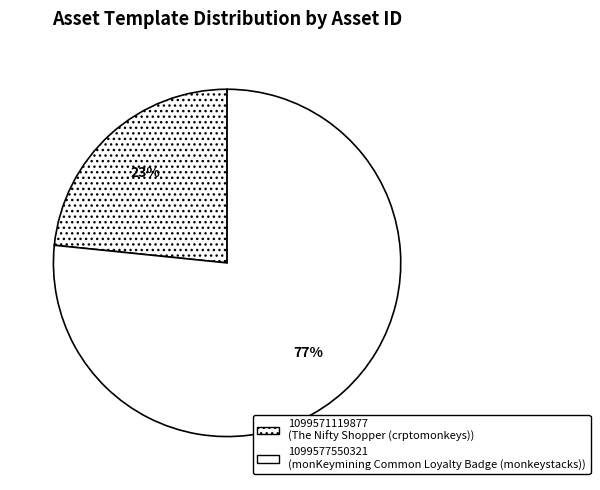

Is there any slice that represents more than half of the pie?

Yes